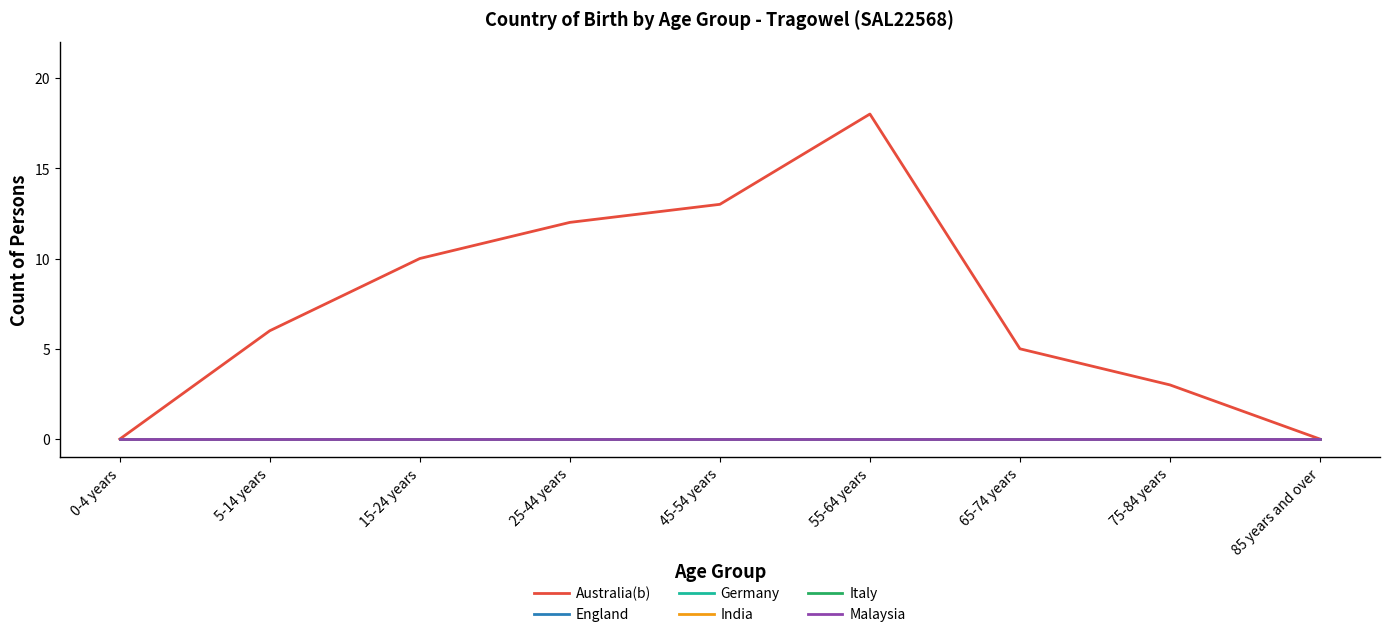

What is the difference between the highest and lowest values at 15-24 years?

10